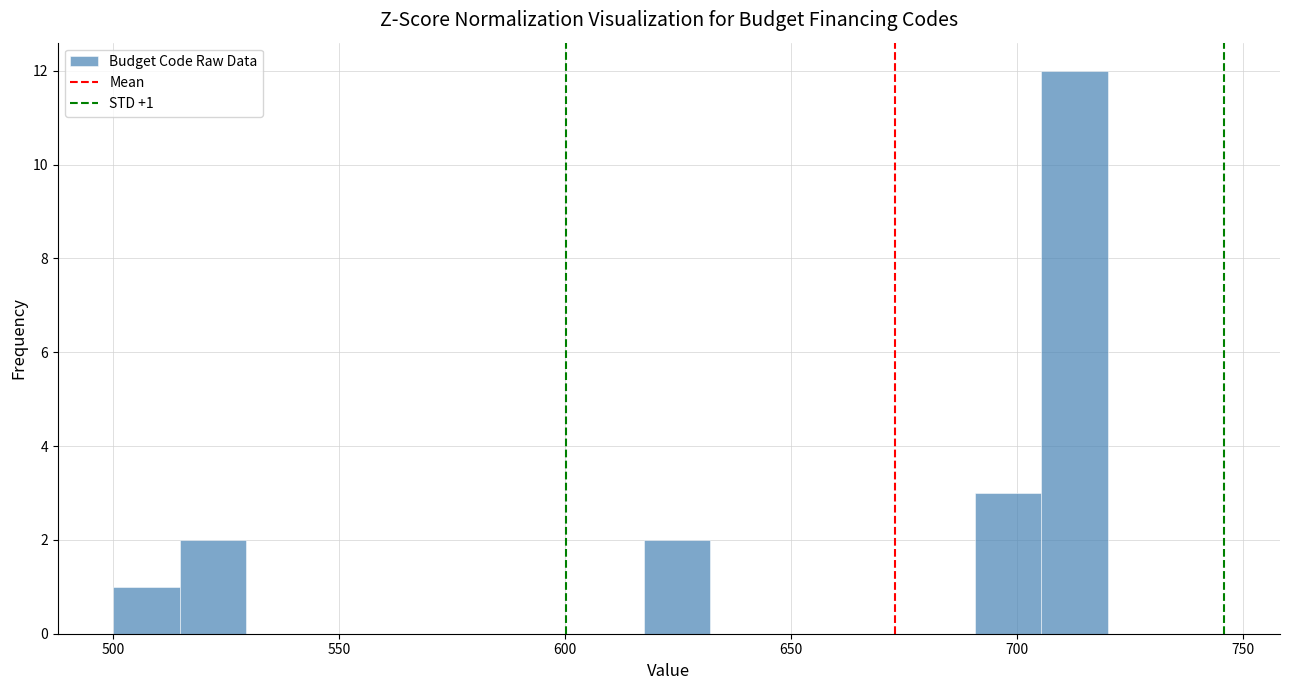

Read against the x-axis, roughly where is the centre of the tallest bar?

715